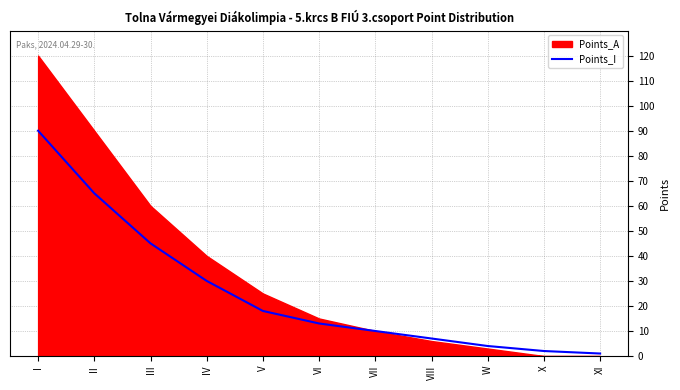

What is the label of the 3rd point from the left?

III